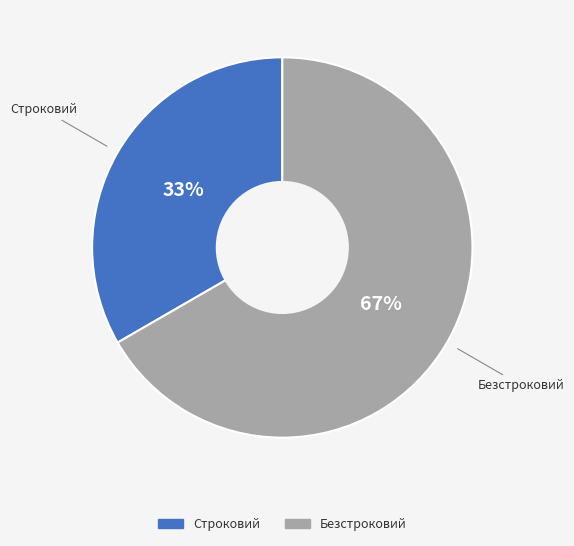

What is the largest slice in the pie chart?

Безстроковий